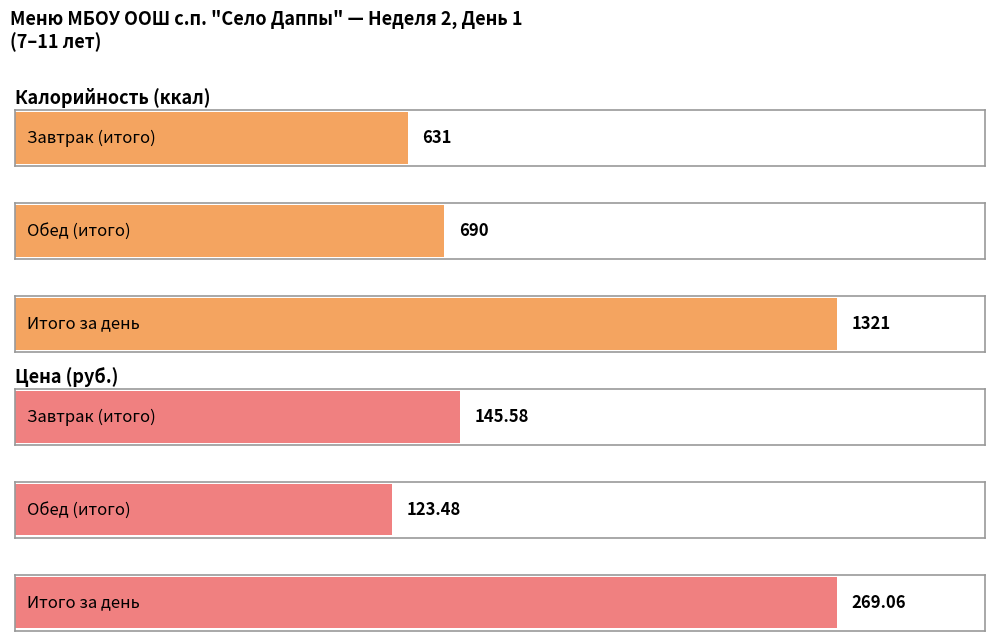

How many data points in Калорийность are less than 690?

1